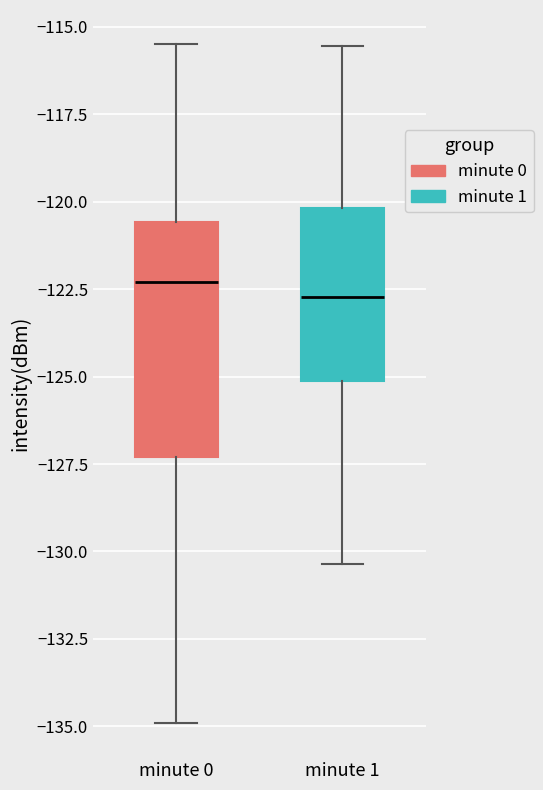

Reading left to right, read every box against the y-axis: the position of its median line, the range the box covers, and the ends of its whiskers. The values are not printed on the chart, so give them approximately, as read against the axis.

minute 0: median -122.5, box -127.5 to -120.5, whiskers -135.0 to -115.5
minute 1: median -122.5, box -125.0 to -120.0, whiskers -130.5 to -115.5